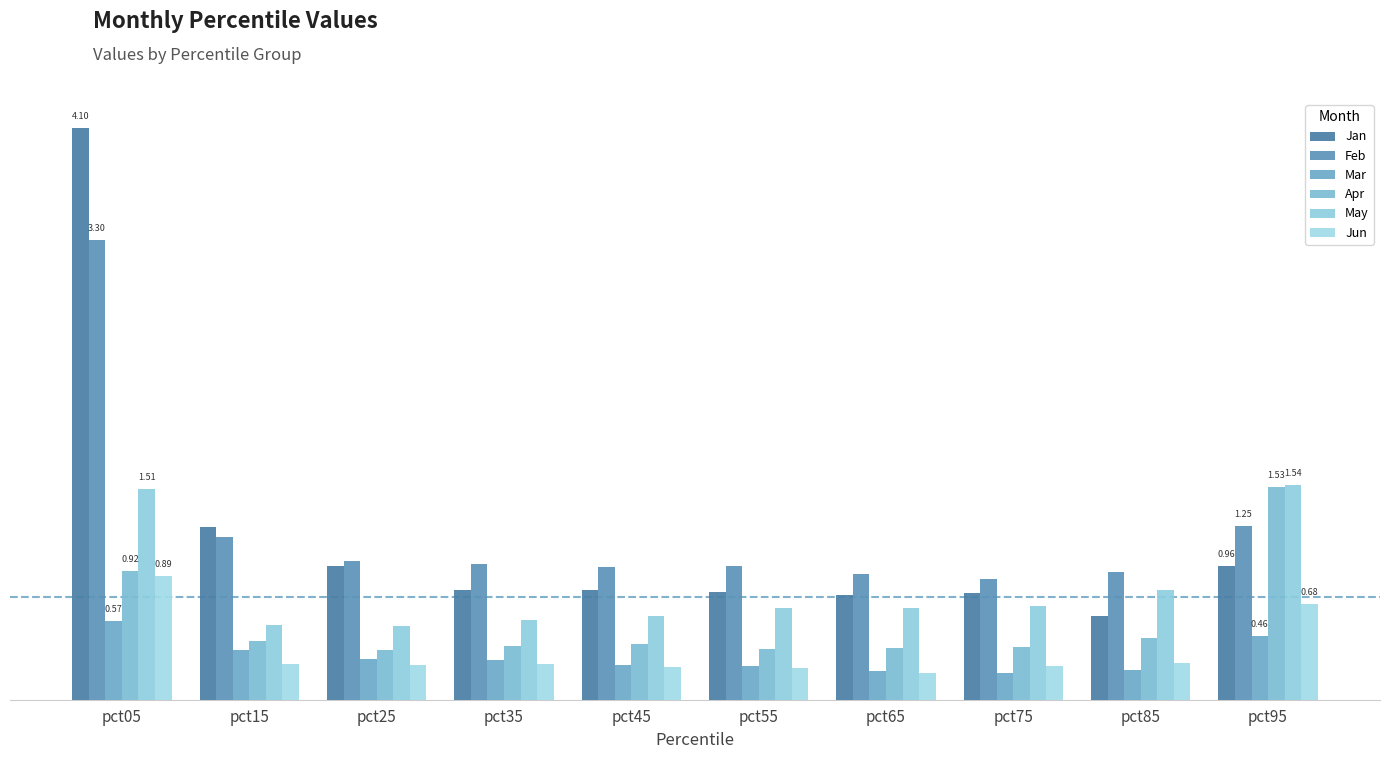

What is the value of the Apr bar at the 8th from the left?

0.4